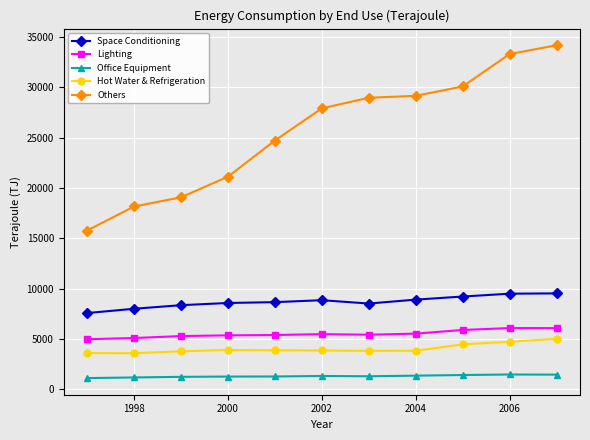

Is this an area chart (filled region under the line)?

No